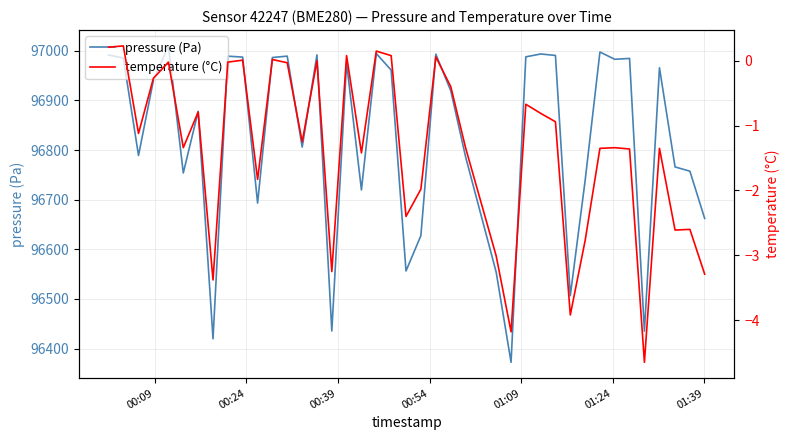

What are all the series names shown in the legend?

pressure (Pa), temperature (°C)